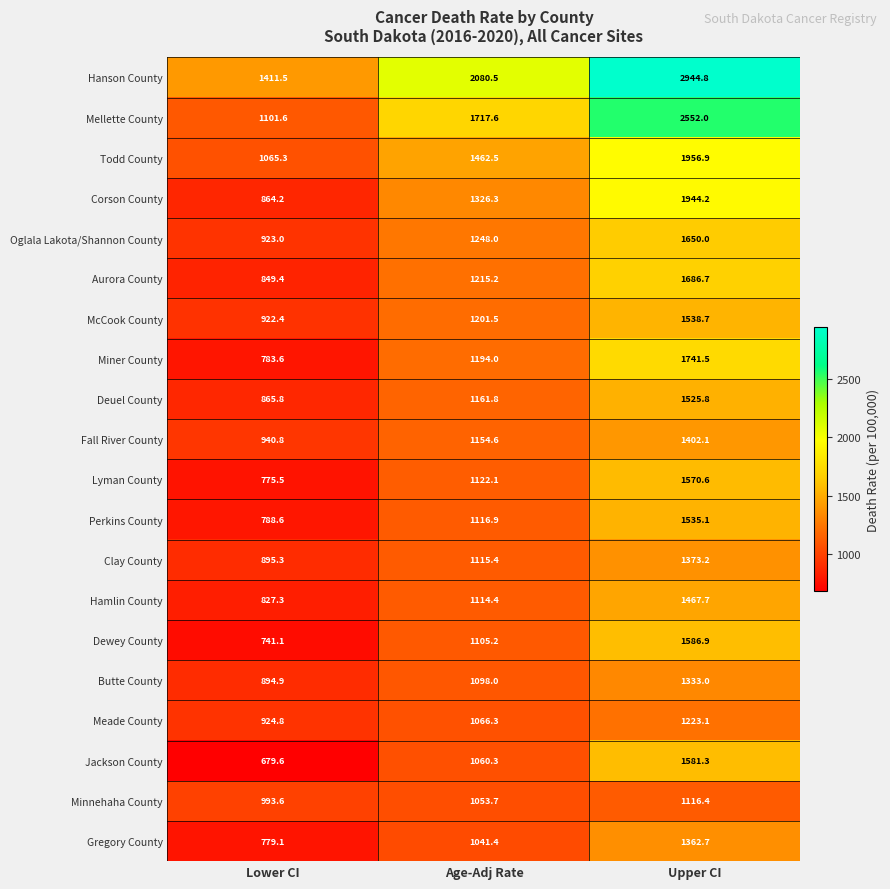

True or false: Miner County has a value of 336.4 at Lower CI.

False